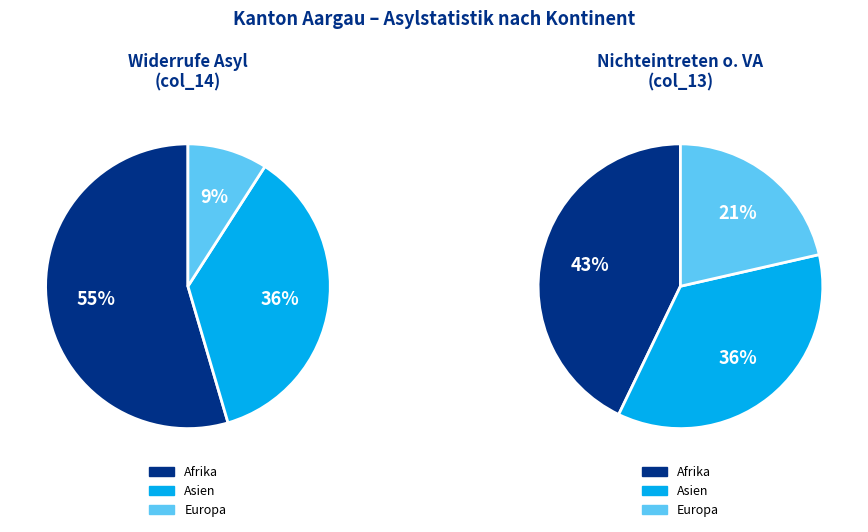

Which category accounts for the majority?

Afrika